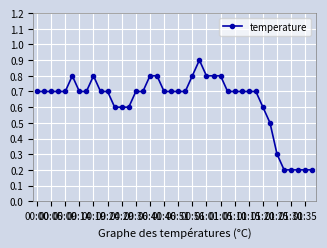

What is the value of the 27th point from the left?

0.8